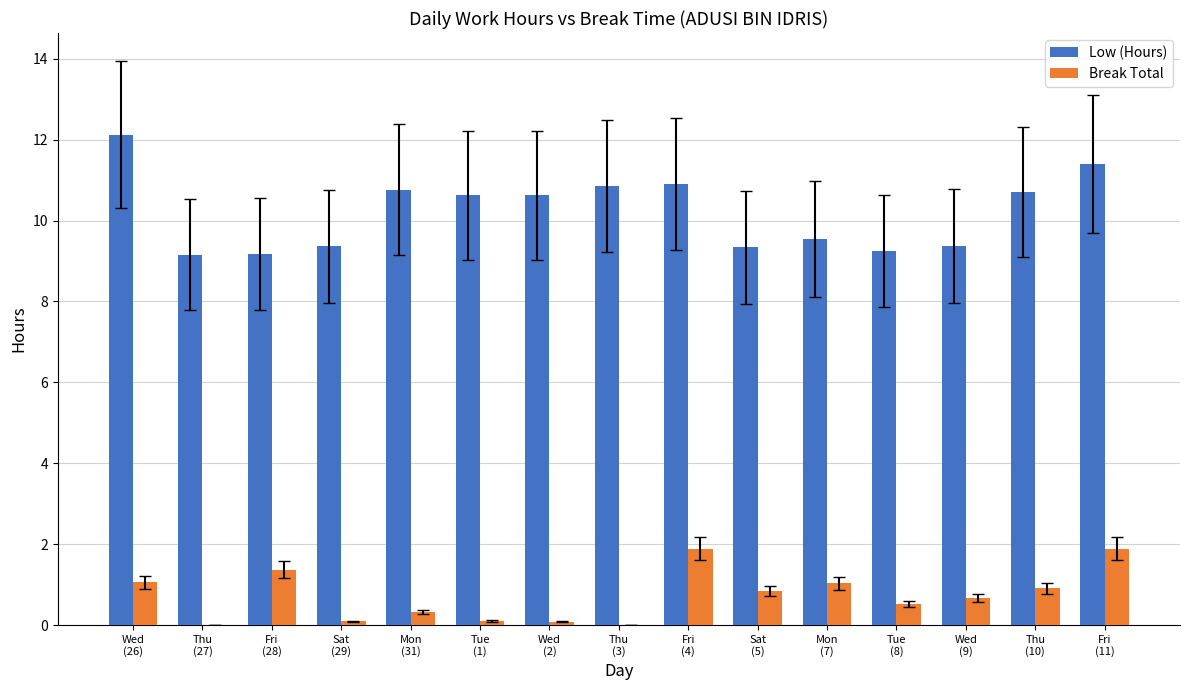

The value of Low (Hours) at Sat
(5) is 15.7. True or false?

False